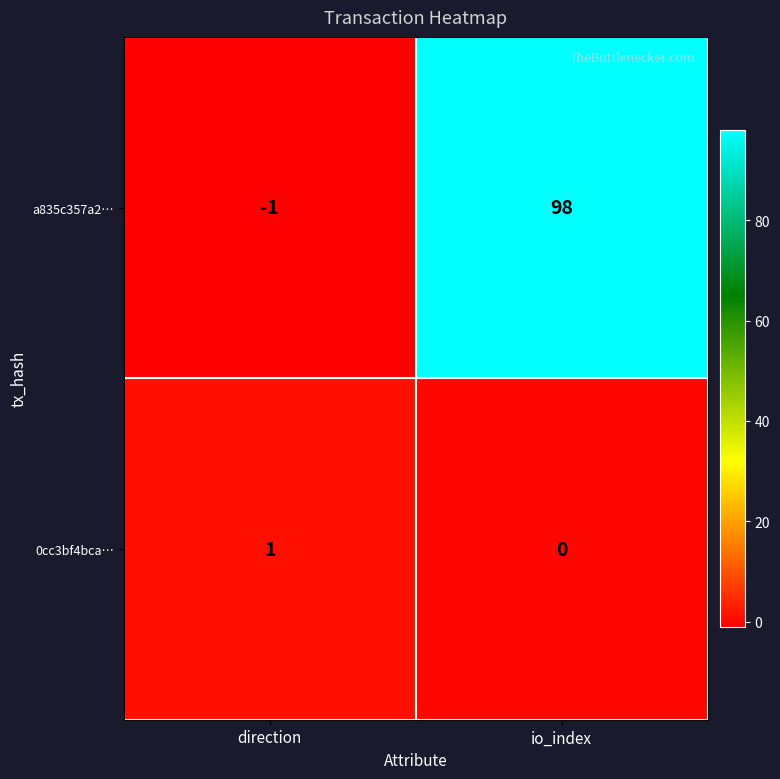

Count the number of categories in the chart.

2